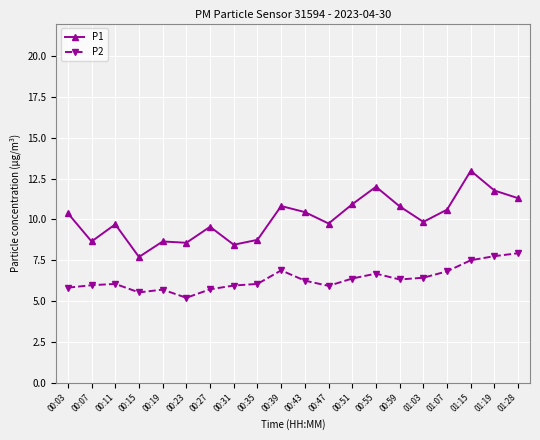

What is the difference between the highest and lowest values at 00:39?

3.9